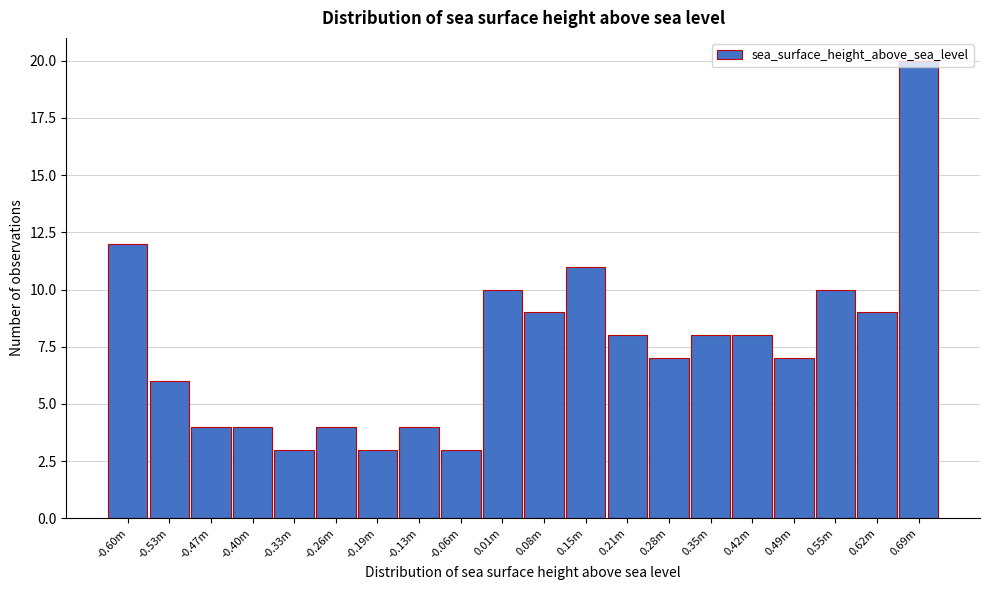

What is the change in value from -0.60m to -0.13m?

-8